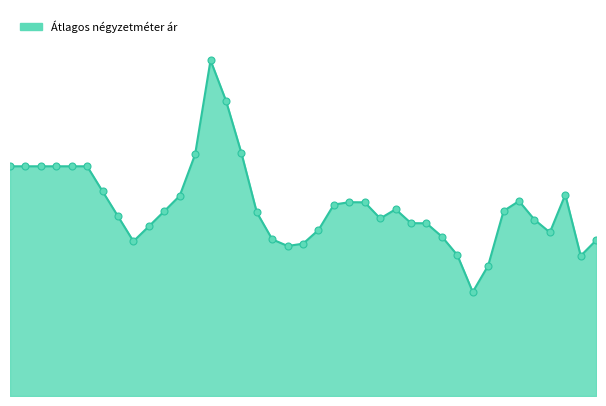

Does the chart have visible grid lines?

No